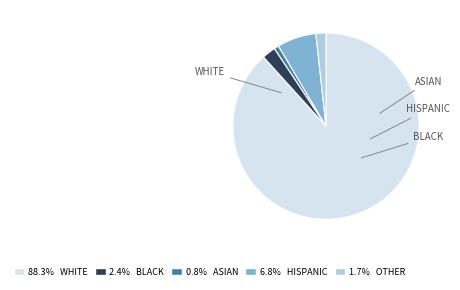

Combined, do 0.8% ASIAN and 1.7% OTHER account for over 50%?

No